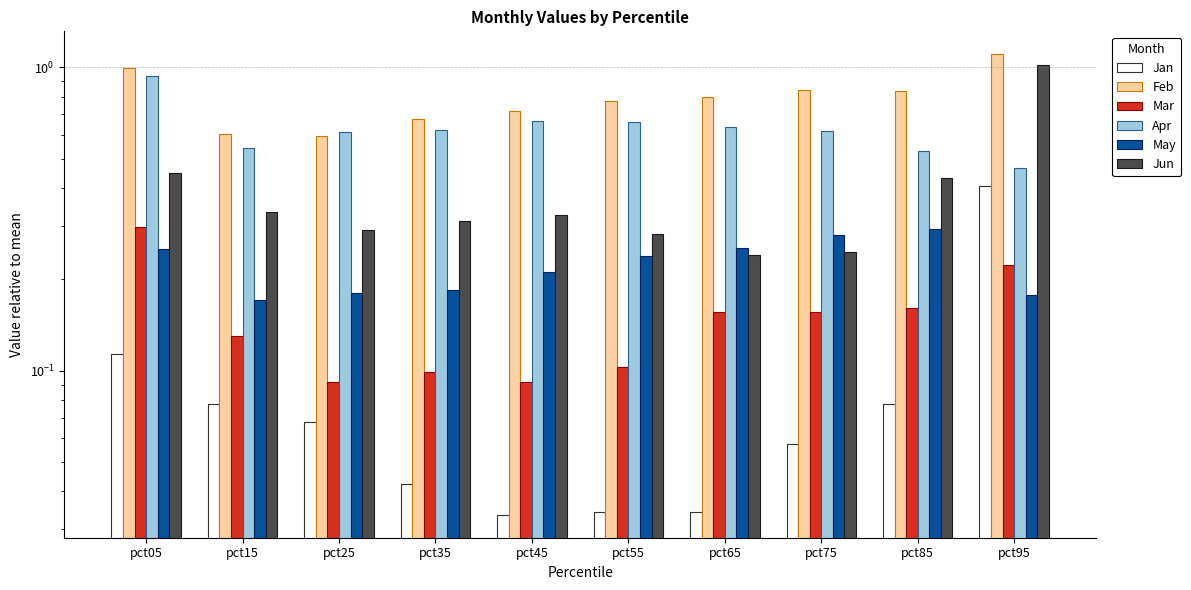

Rank the series by their maximum value, from lowest to highest.

May, Mar, Jan, Apr, Jun, Feb